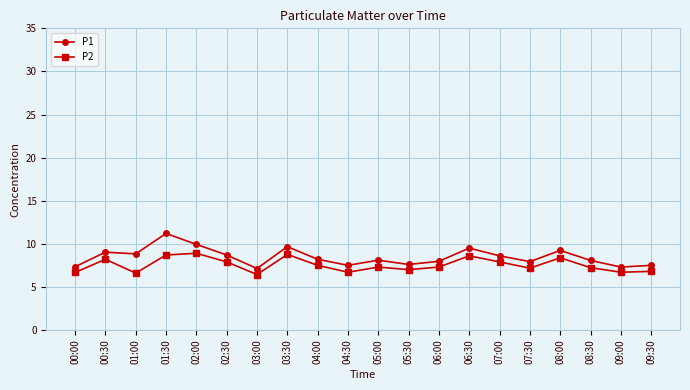

True or false: P1 has more than 2 points higher than both neighbors.

True